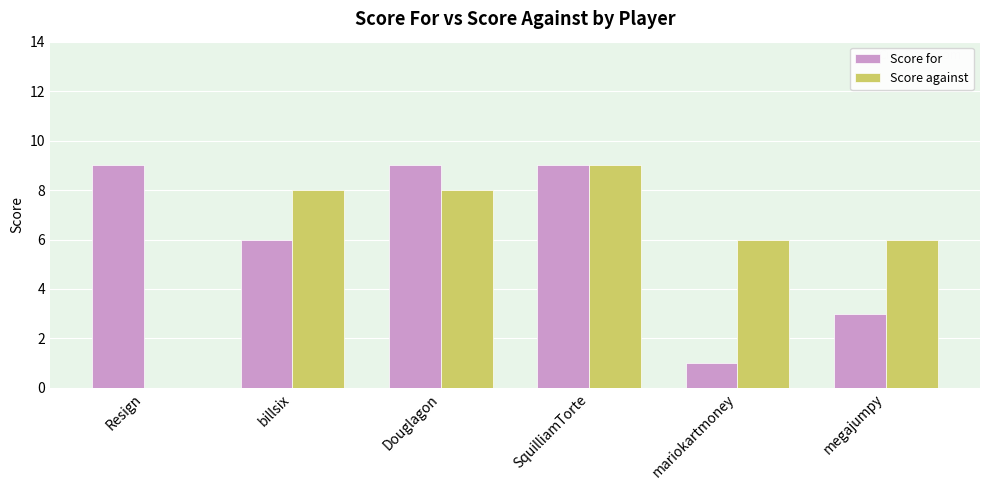

Does the chart contain stacked bars?

No